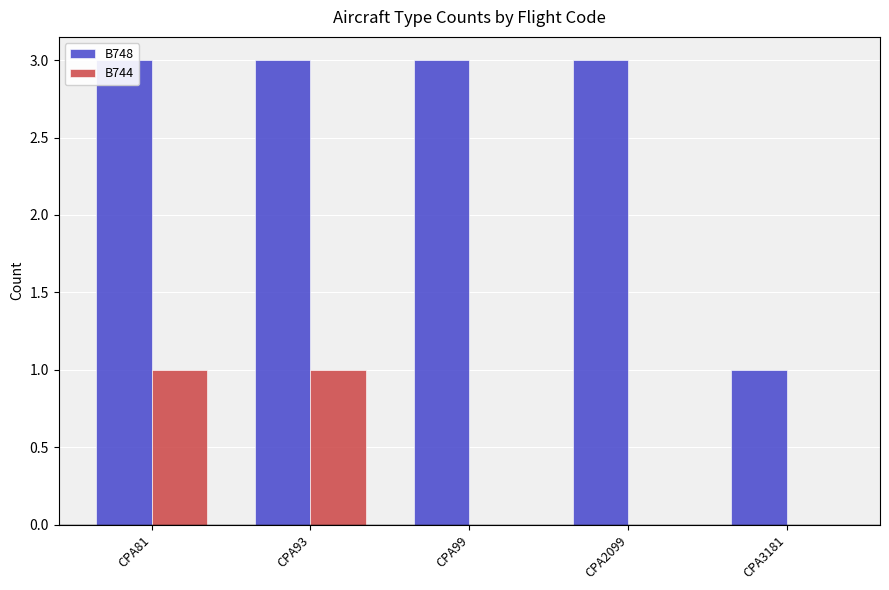

Are the bars horizontal?

No